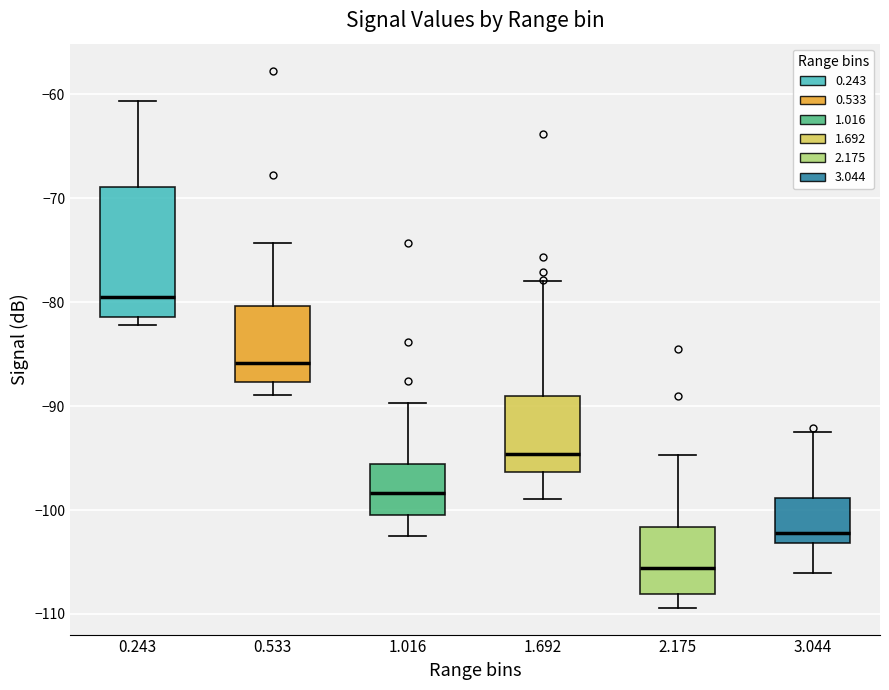

Where is the lower edge of the box at x = 1.016 on the y-axis? The values are not printed on the chart, so give them approximately, as read against the axis.

-100